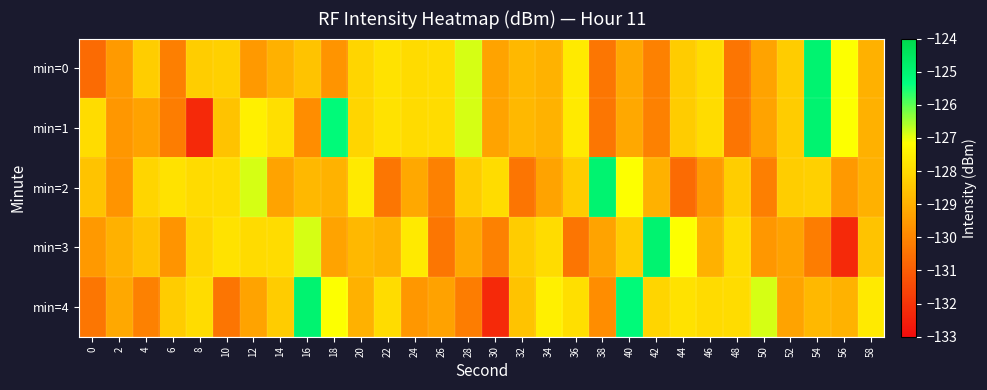

How many data points does each series have?

30